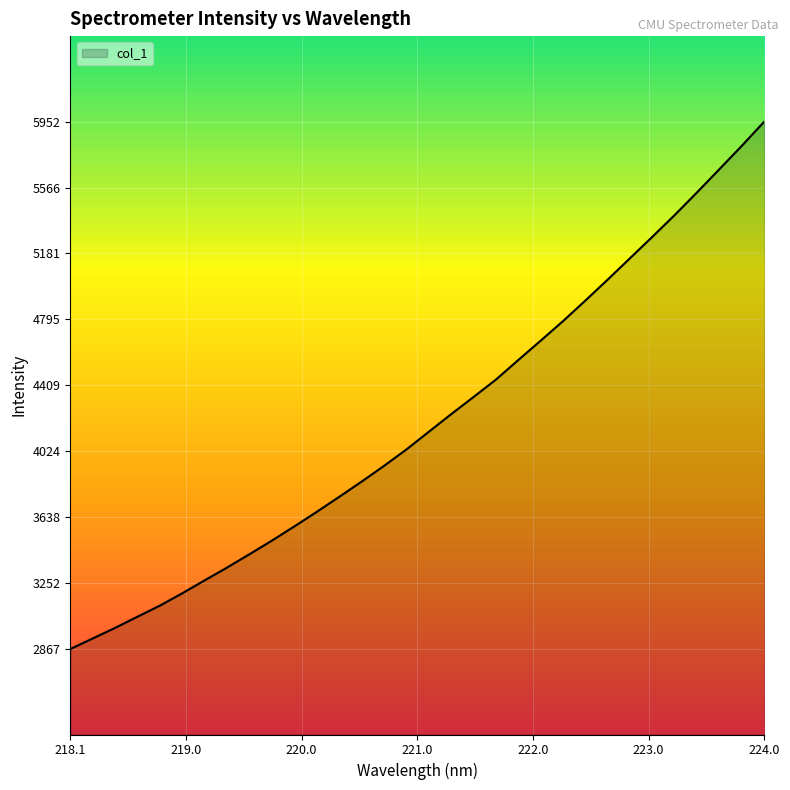

Reading left to right, extract all data points from this chart.

2866.9	2928.5	2990.5	3055.9	3120.8	3193.2	3268.9	3343.7	3421.7	3501.3	3584.1	3669.2	3756.7	3845.8	3937.8	4033.7	4137.3	4240.2	4340.8	4442.5	4557.1	4670.4	4784.8	4905.2	5028.0	5153.5	5278.8	5406.4	5539.1	5674.7	5811.2	5951.9